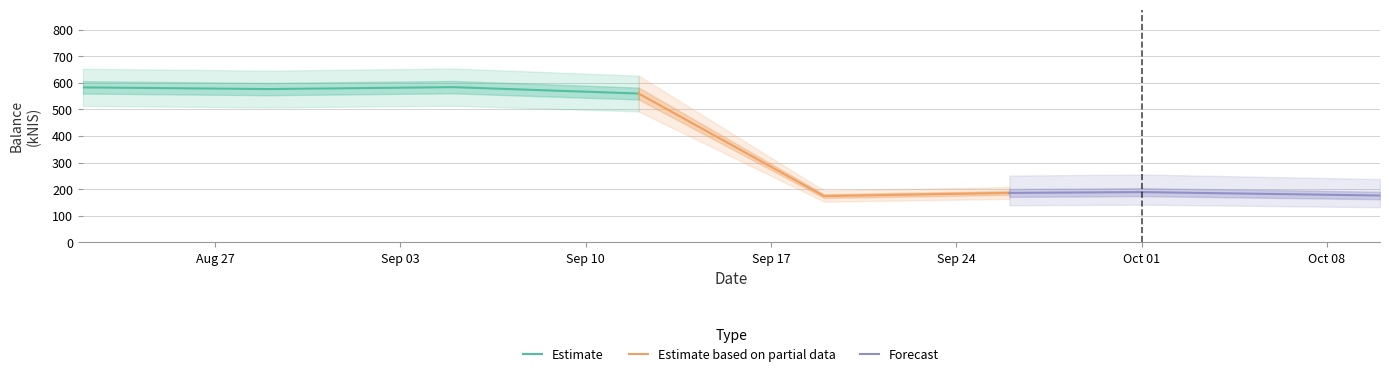

How many points are lower than both their immediate neighbors (excluding endpoints)?

2